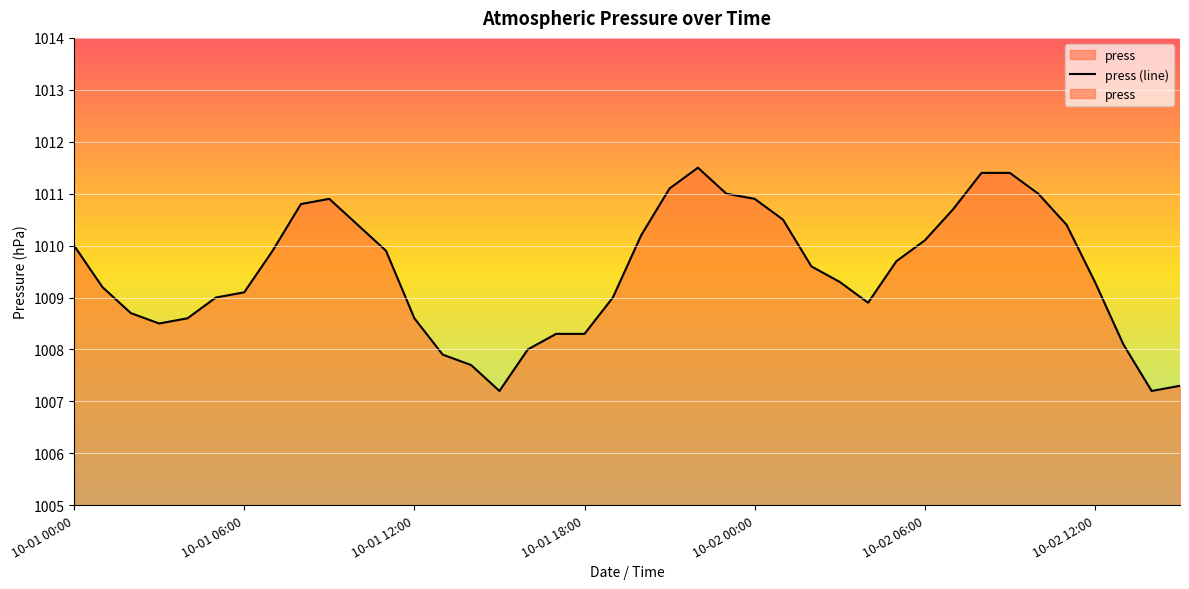

What value does the data have at 20?

1010.2